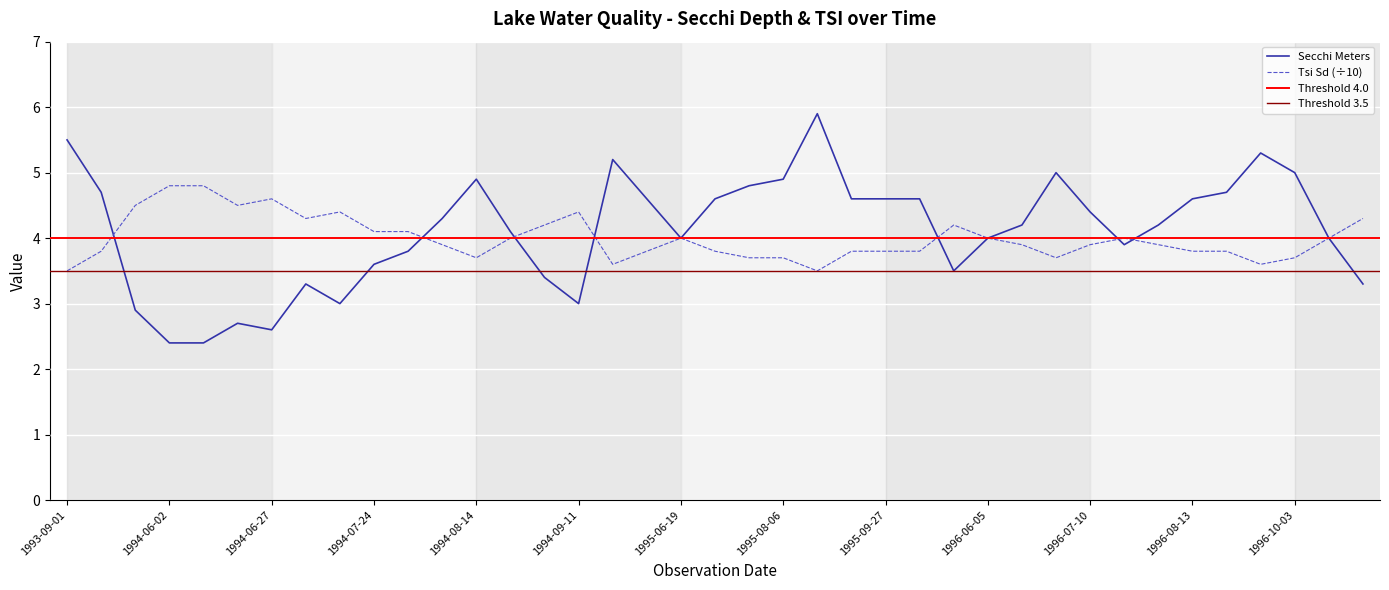

What is the difference between the maximum and minimum values in the Secchi Meters series?

3.5